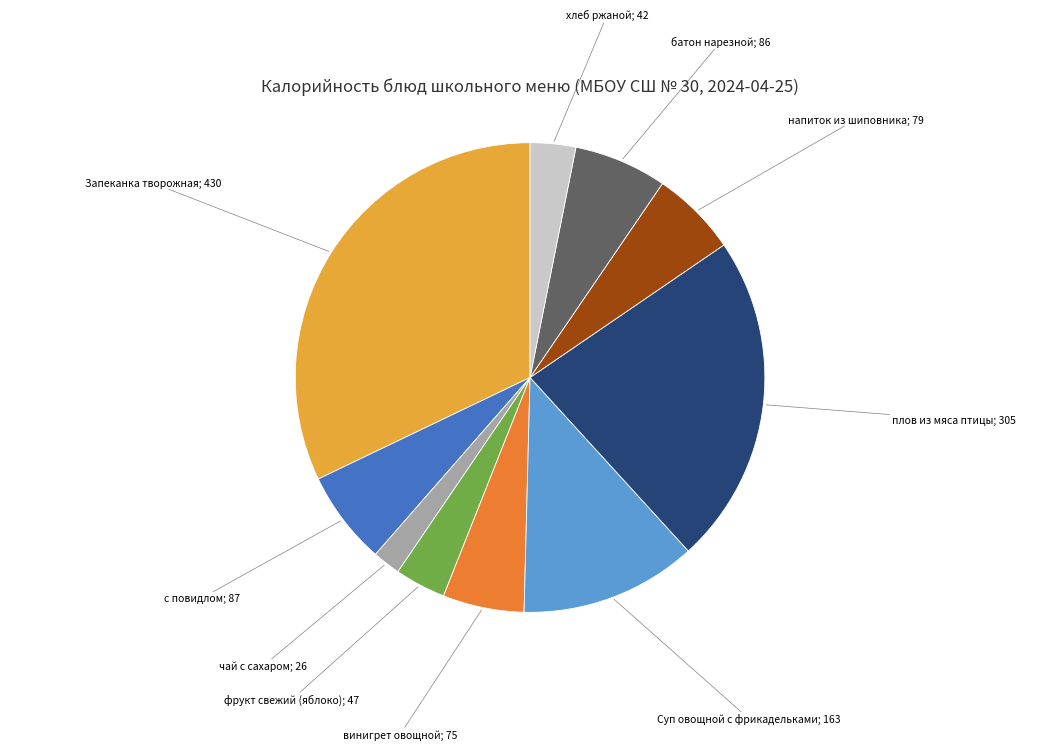

Does any single category account for the majority?

No